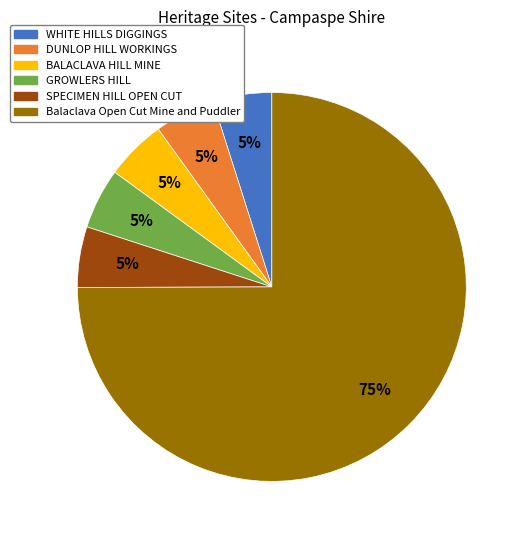

True or false: BALACLAVA HILL MINE accounts for 5% of the total.

True